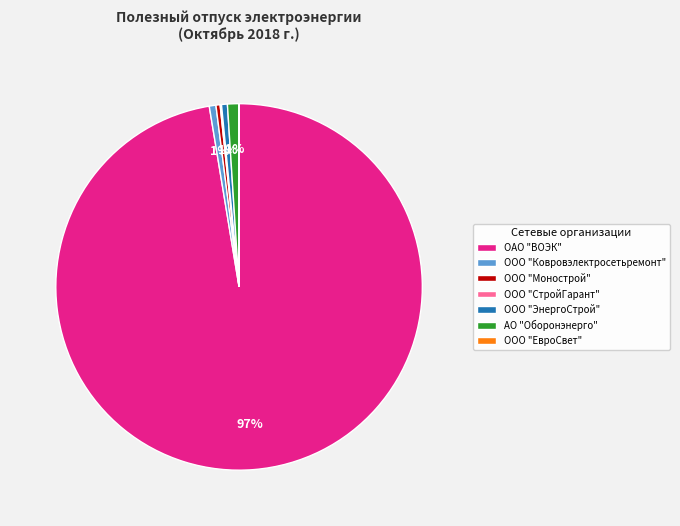

Which category accounts for the majority?

ОАО "ВОЭК"